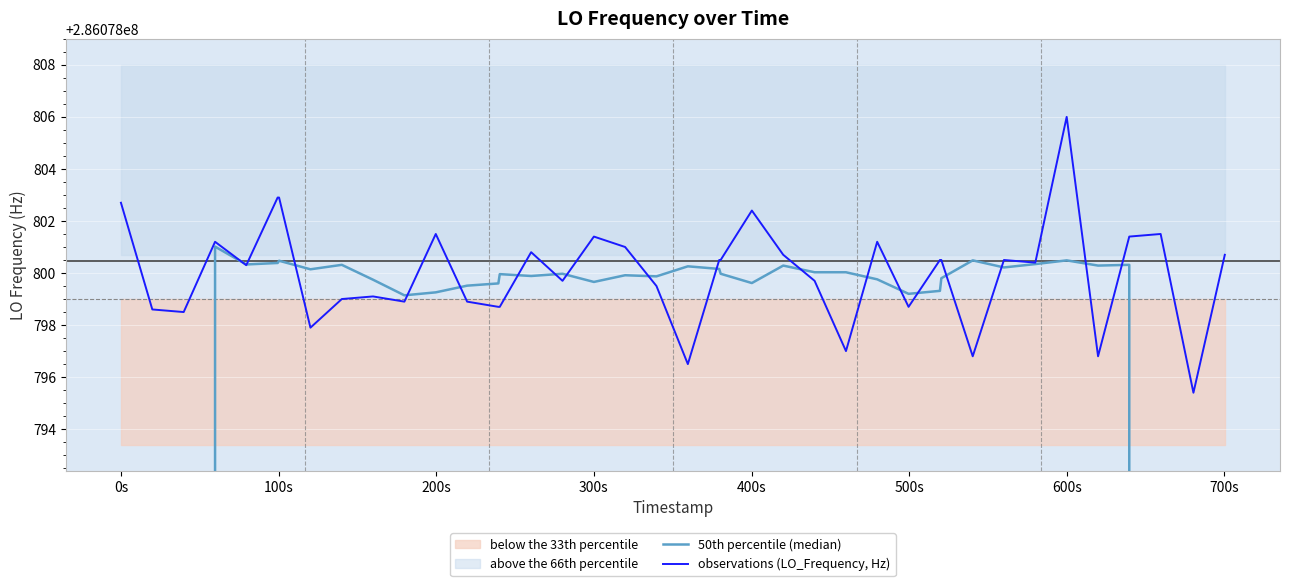

In observations (LO_Frequency, Hz), how many points are lower than both neighbors (excluding endpoints)?

12